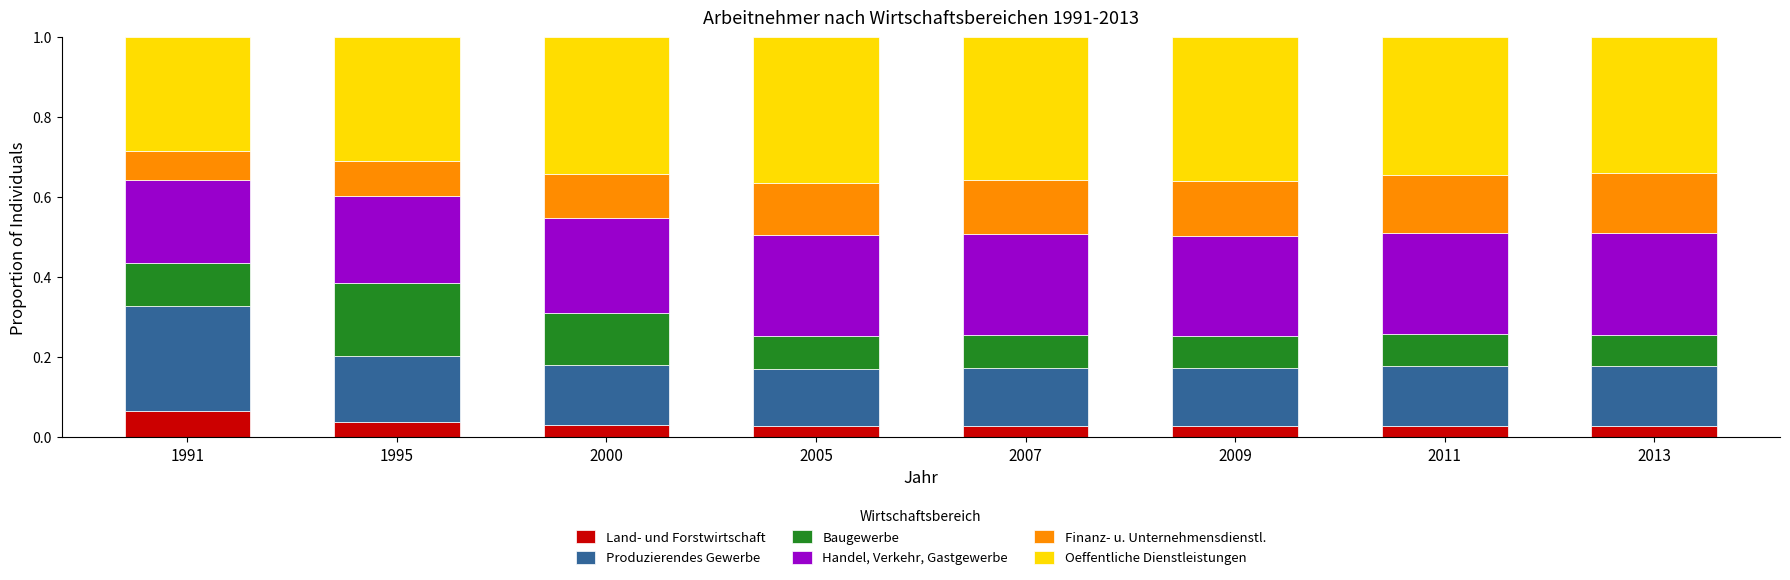

Which category has the highest value in the Land- und Forstwirtschaft series?

1991